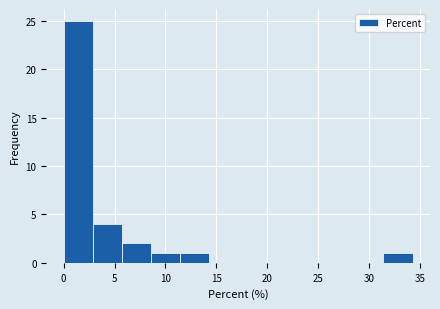

What is the height of the bar covering 8.5 to 11.5 on the x-axis? Neither the bar edges nor the heights are printed on the chart, so give them approximately, as read against the axes.

1